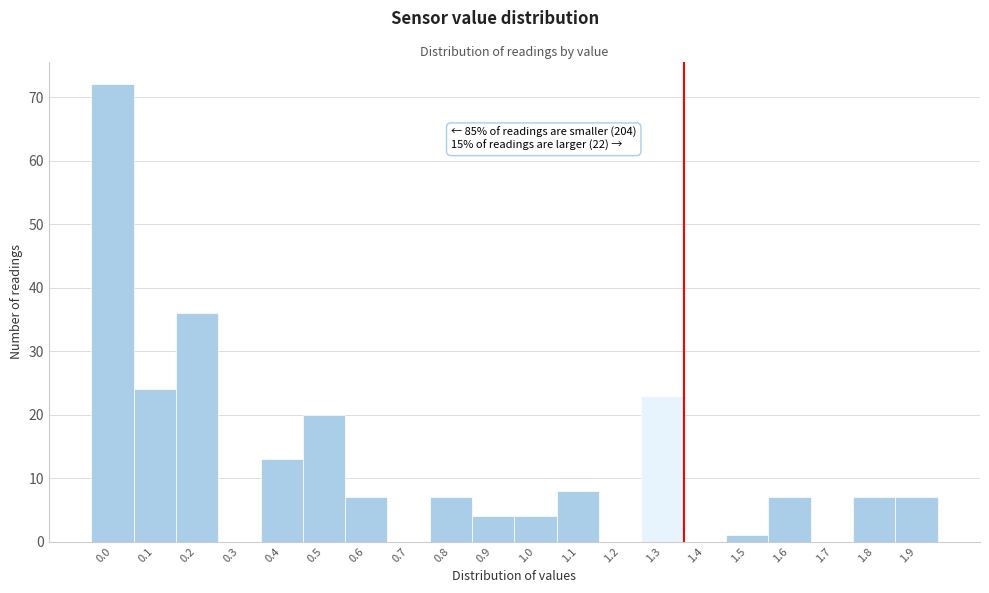

Reading left to right, list all the values displayed in this chart.

0.0=72	0.1=24	0.2=36	0.3=0	0.4=13	0.5=20	0.6=7	0.7=0	0.8=7	0.9=4	1.0=4	1.1=8	1.2=0	1.3=23	1.4=0	1.5=1	1.6=7	1.7=0	1.8=7	1.9=7